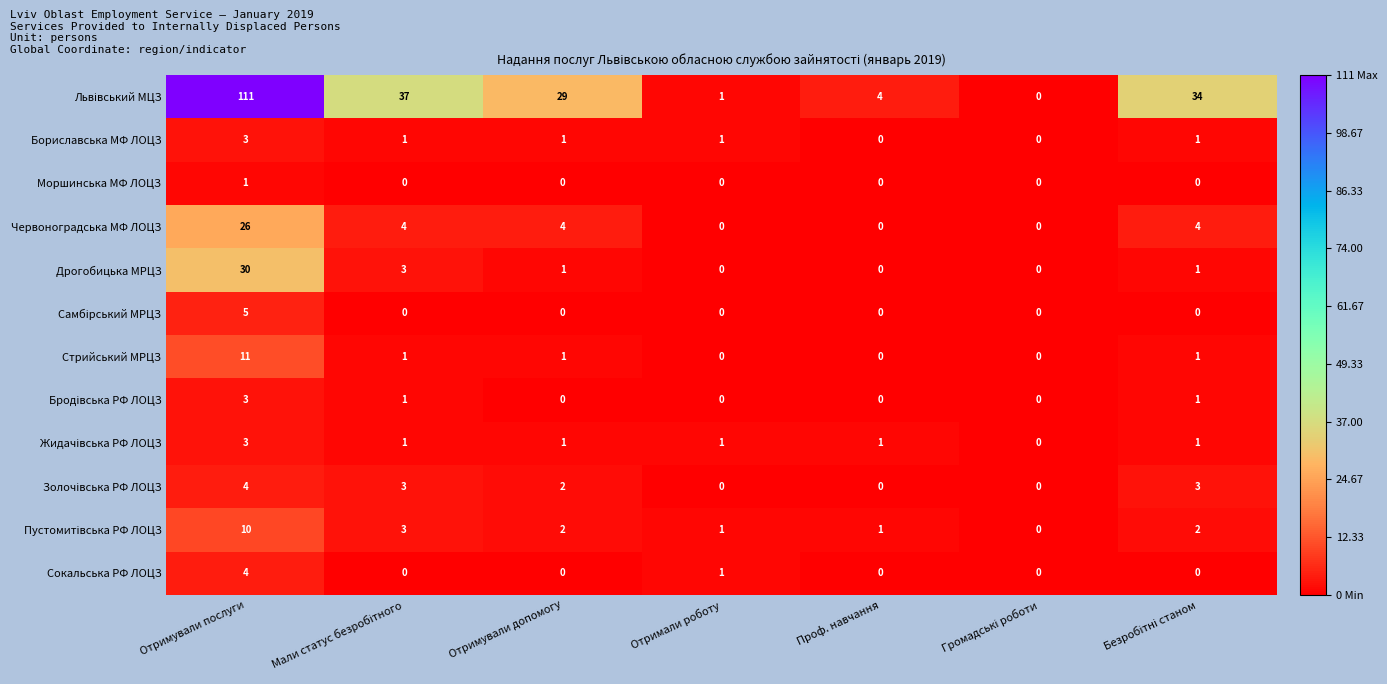

What is the total value across all series at Отримували послуги?

211